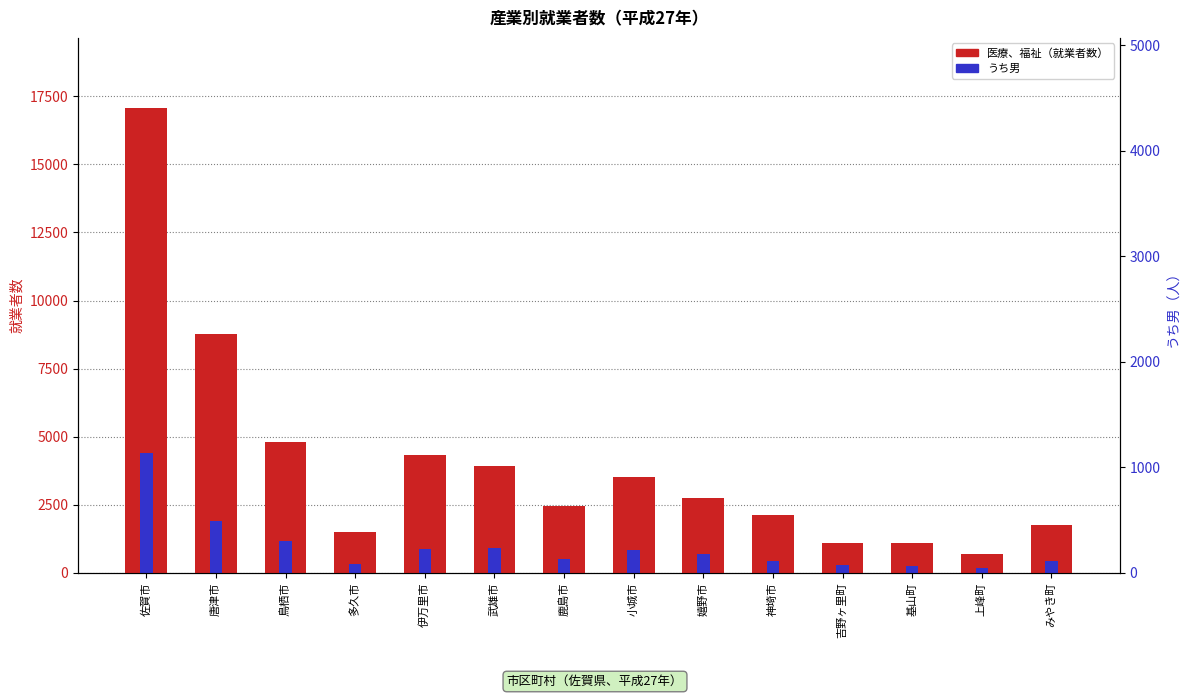

The 医療、福祉（就業者数） series shows 1512 at 多久市. True or false?

True